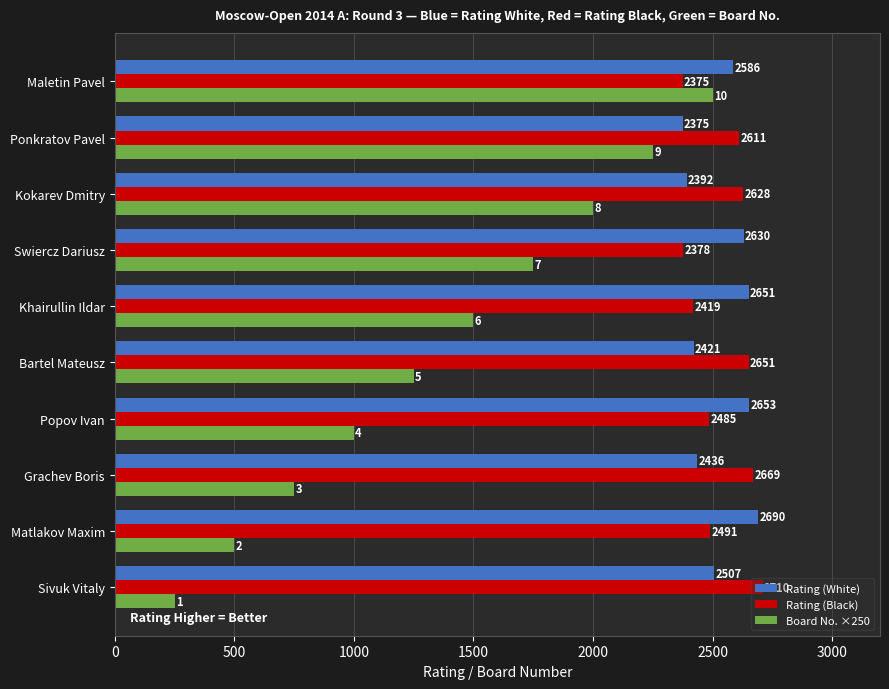

The value of Board No. ×250 at Popov Ivan is 1000. True or false?

True